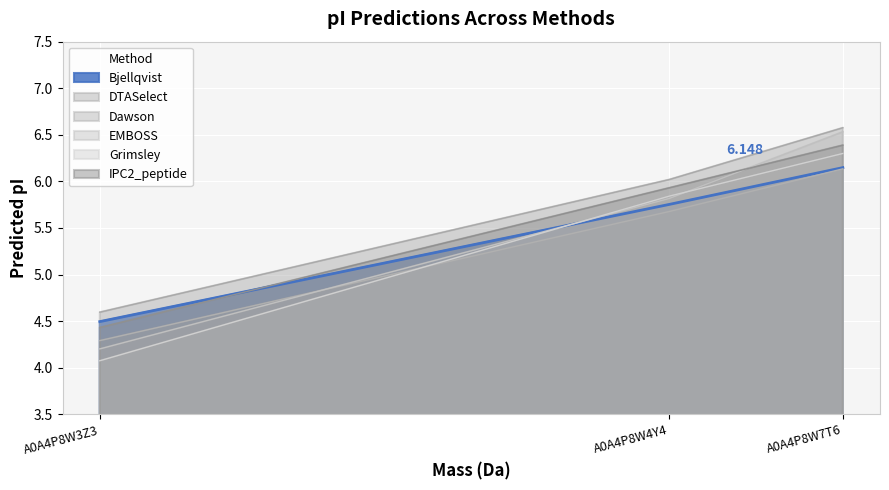

At which category does the chart reach its minimum across all series?

A0A4P8W3Z3